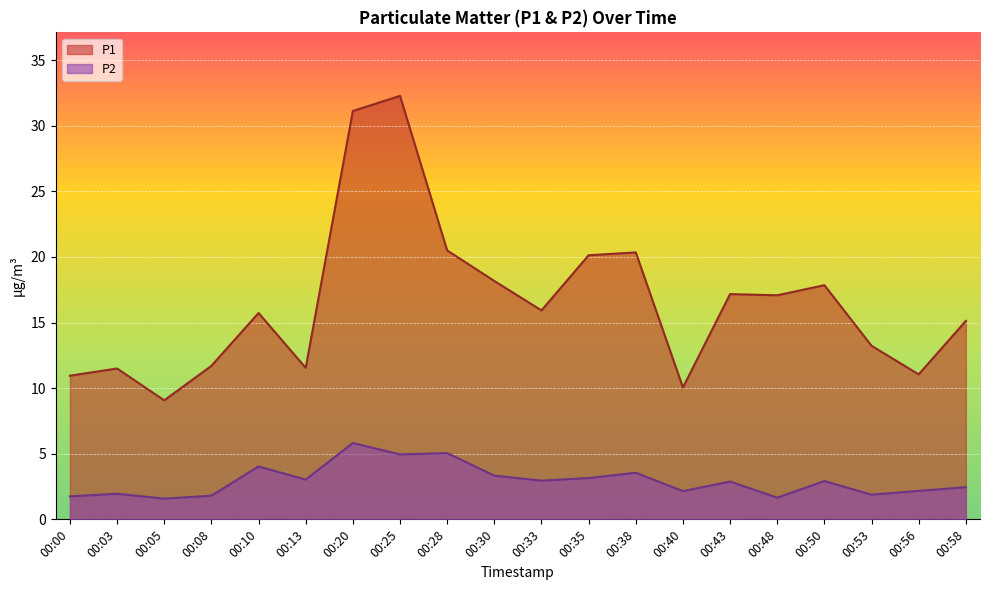

At which label is P2 closest to 3?

00:13